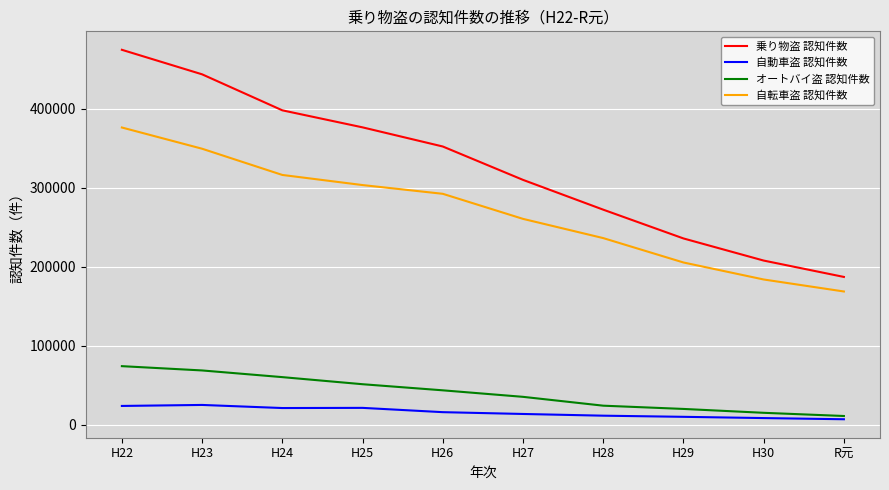

What is the difference between the maximum and minimum values in the 自転車盗 認知件数 series?

207363